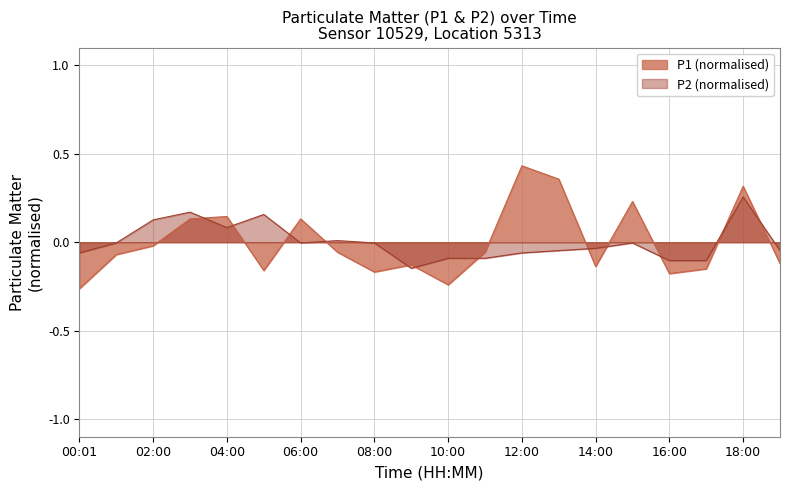

Is it true that P2 equals -0.0 at 06:00?

False